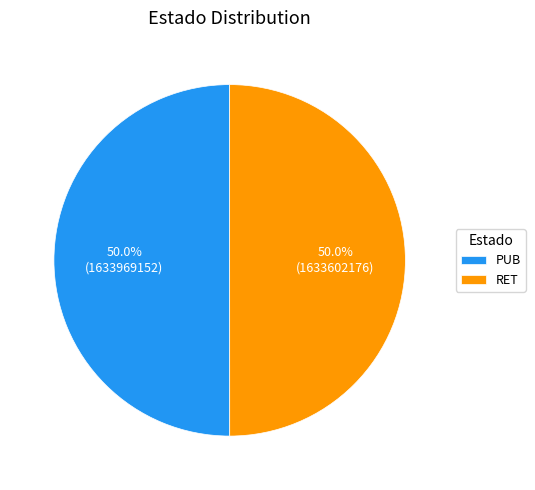

What is the ratio of the value at RET to the value at PUB?

1.0